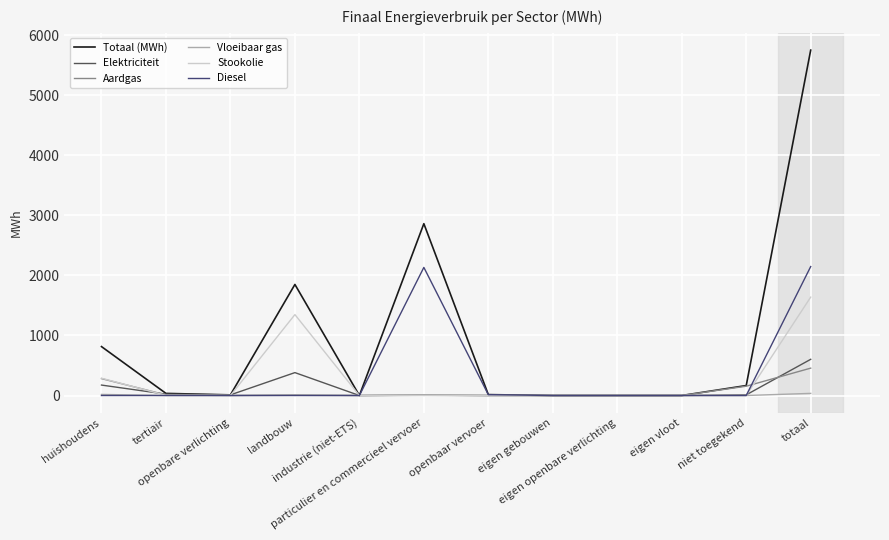

What is the highest value of the Stookolie series?

1637.4